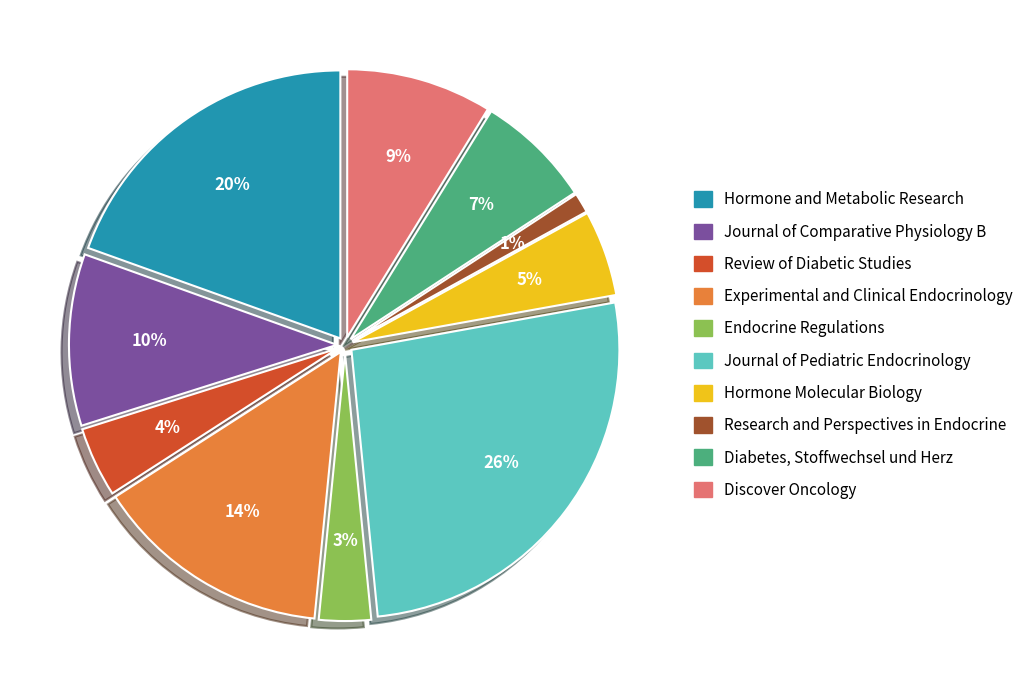

What percentage is the Diabetes, Stoffwechsel und Herz slice, to the nearest percent?

7%